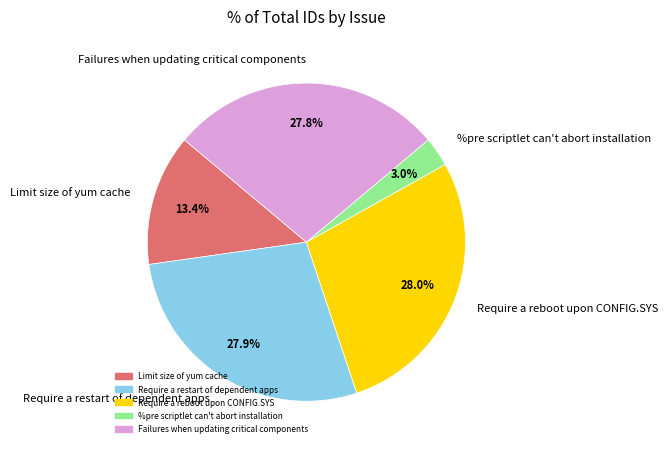

Which slice is the smallest?

%pre scriptlet can't abort installation